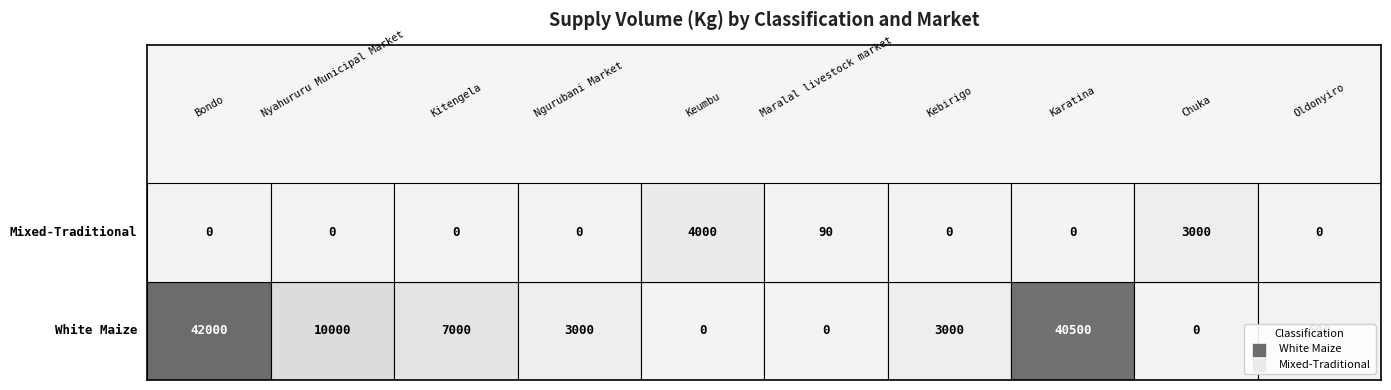

Where is Mixed-Traditional nearest to the value 2000?

Chuka